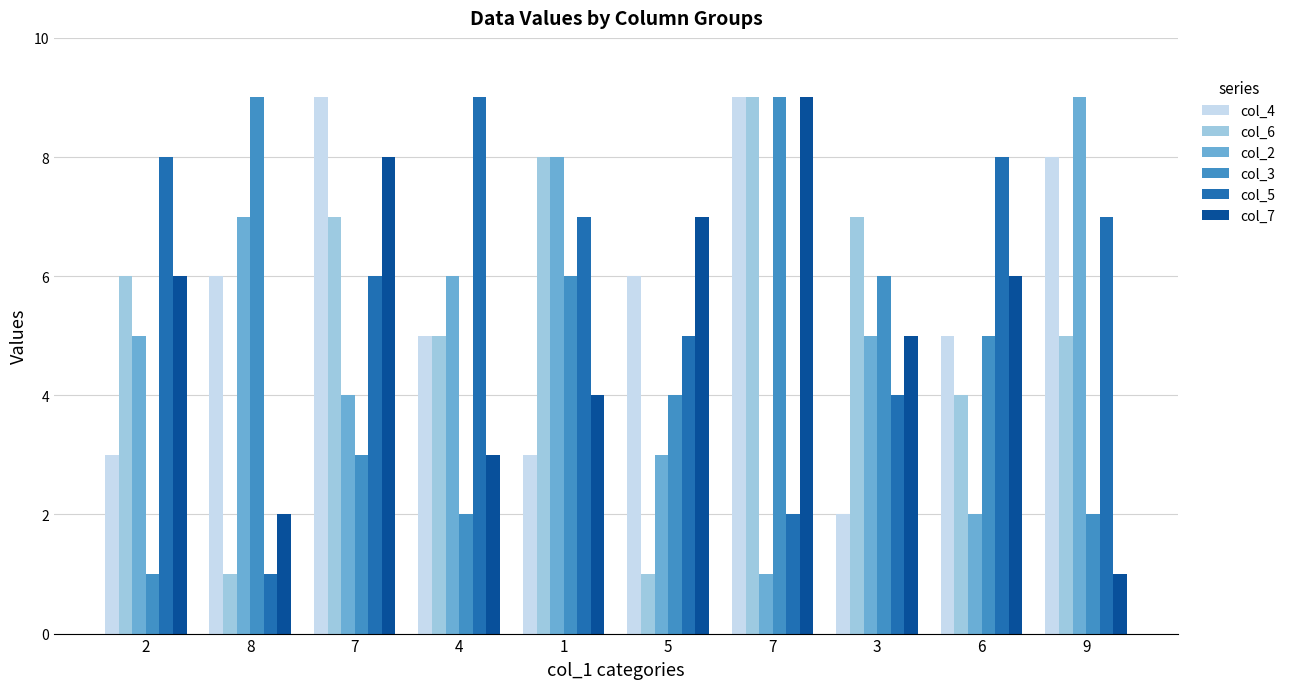

Count the number of categories in the chart.

10